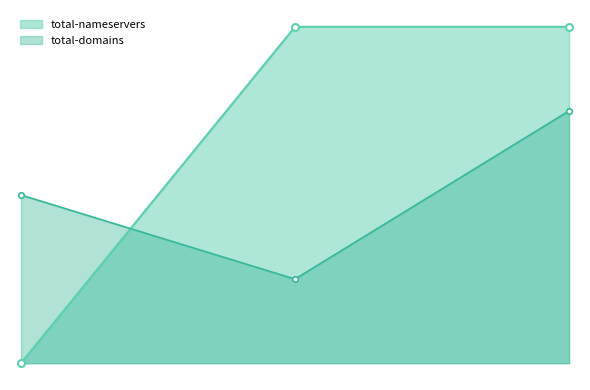

Which series has the largest total across all categories?

total-nameservers